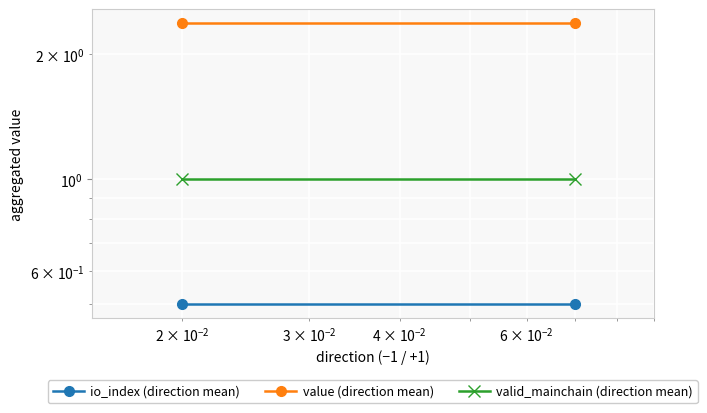

Is the value of value (direction mean) at 0.01 greater than the value of valid_mainchain (direction mean) at 0.001?

Yes